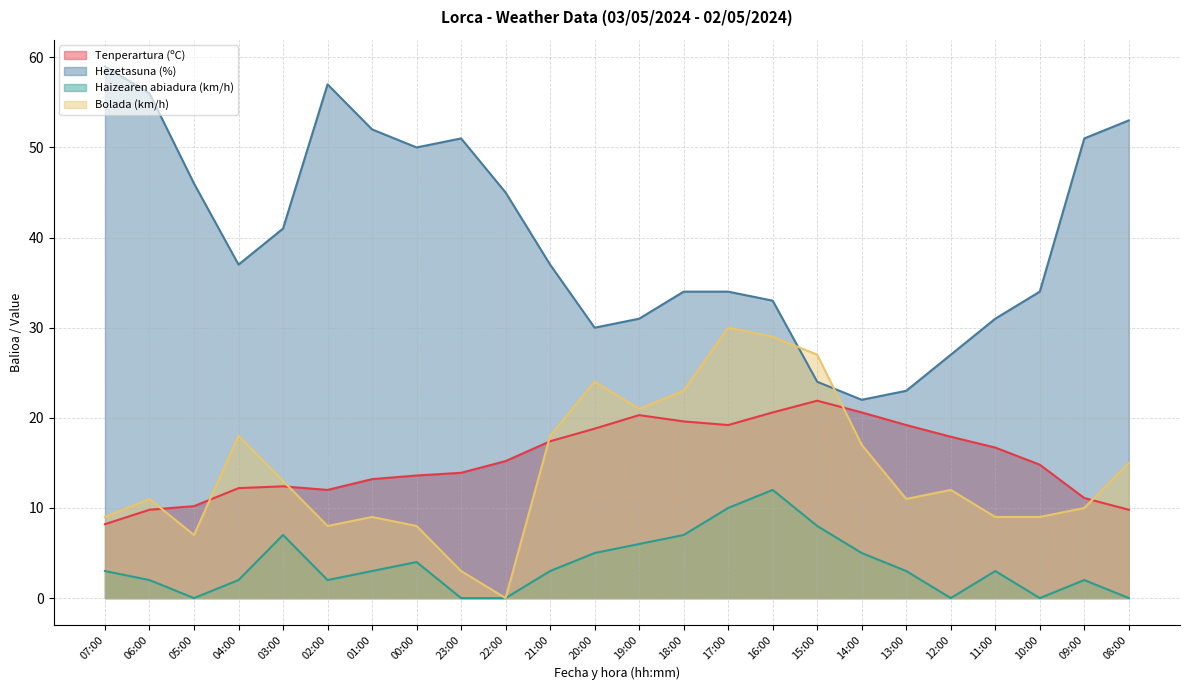

True or false: Bolada (km/h) has a value of 8.0 at 00:00.

True